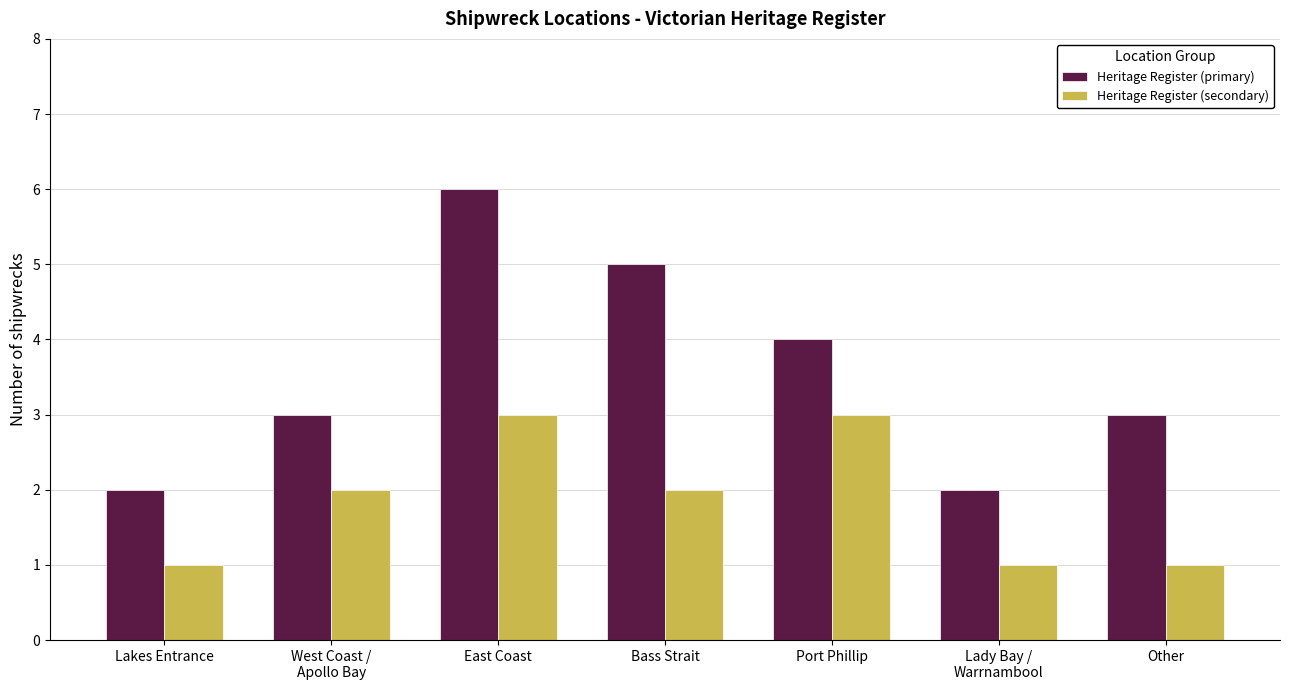

What is the sum of the Heritage Register (secondary) values at Other and East Coast?

4